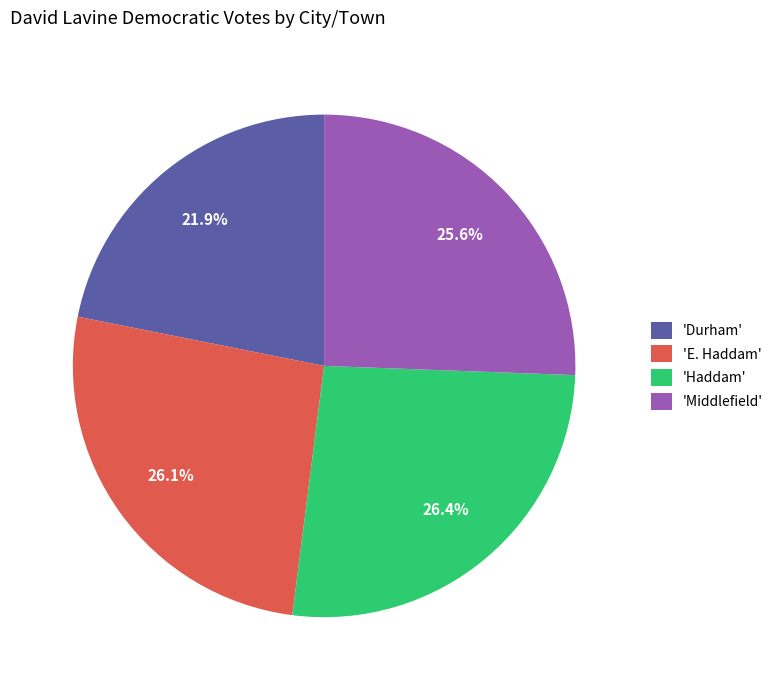

Which slice is the smallest?

'Durham'